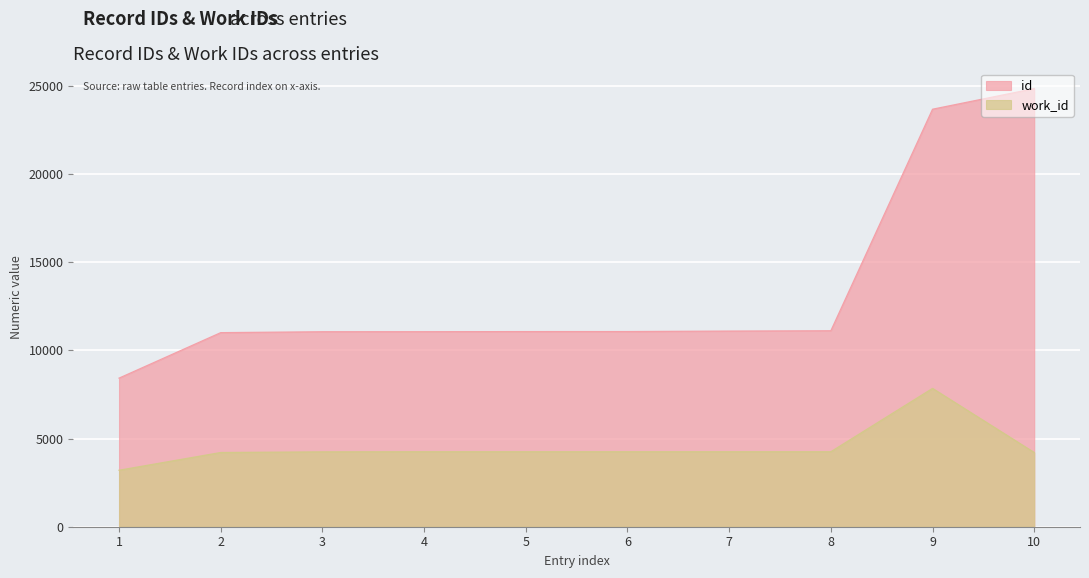

How many lines are shown in the chart?

2